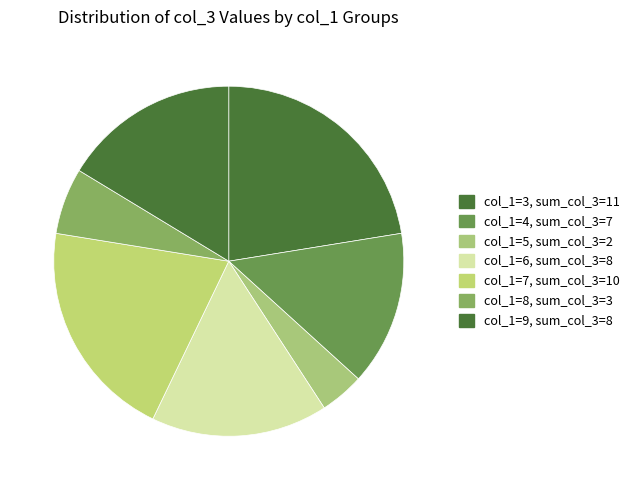

How many segments does this pie chart have?

7